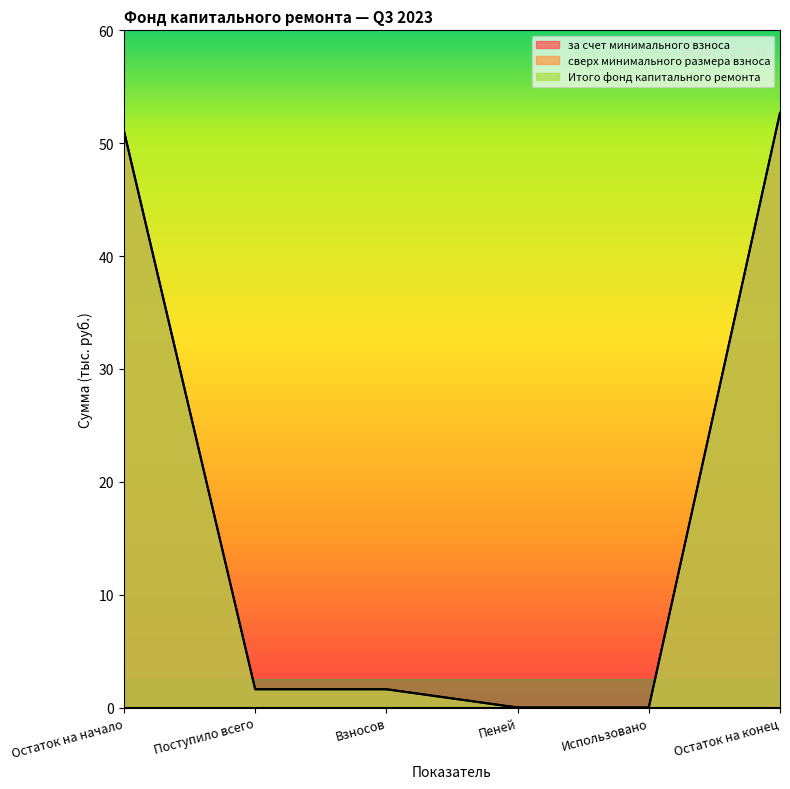

Which has a higher value, Взносов or Пеней?

Взносов